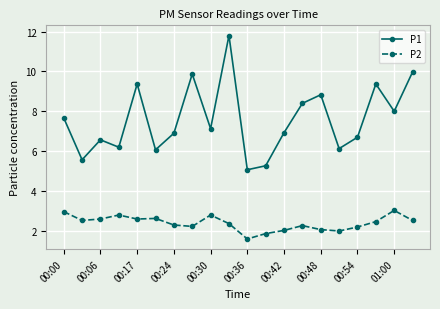

Which series has the largest total across all categories?

P1